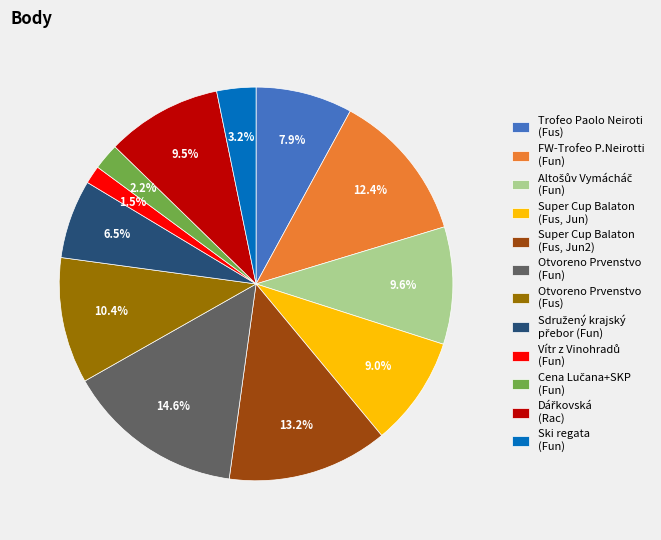

Which slice is the largest?

Otvoreno Prvenstvo (Fun)